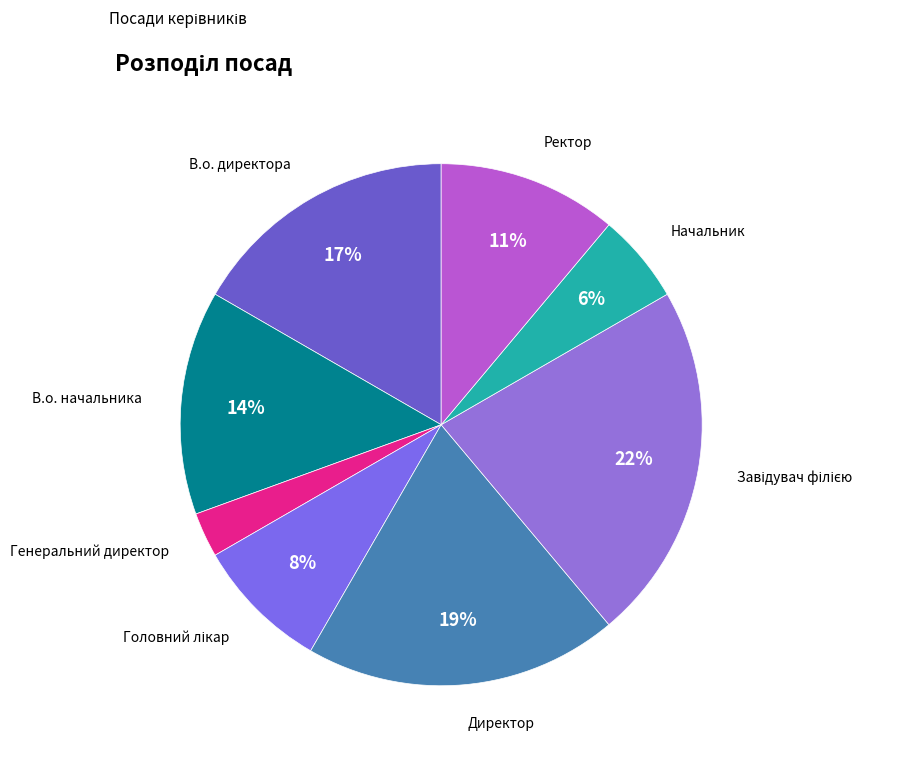

How many segments does this pie chart have?

8